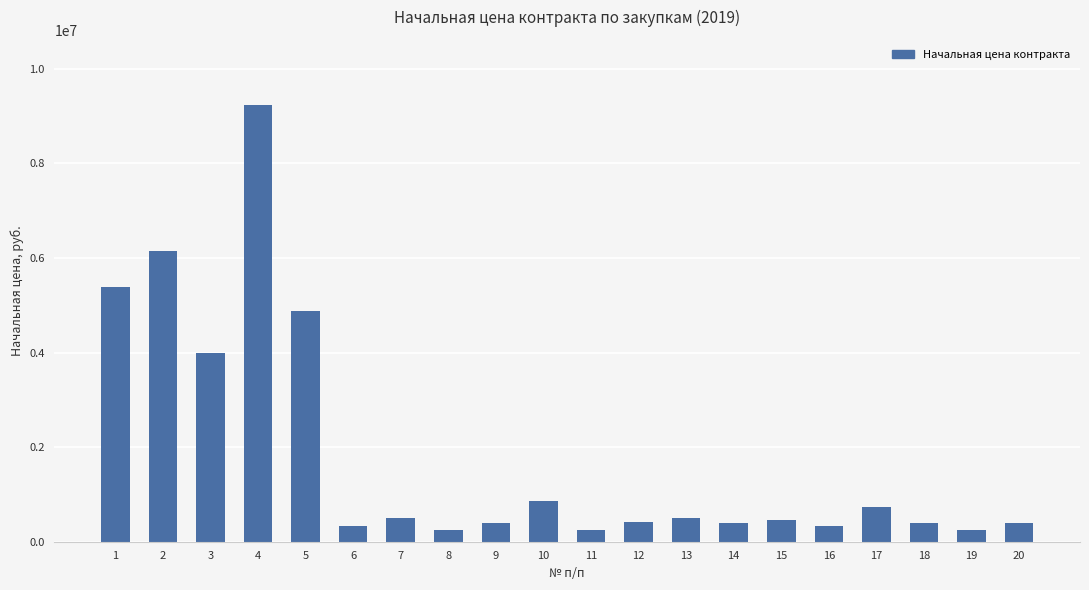

What is the smallest value displayed?

251467